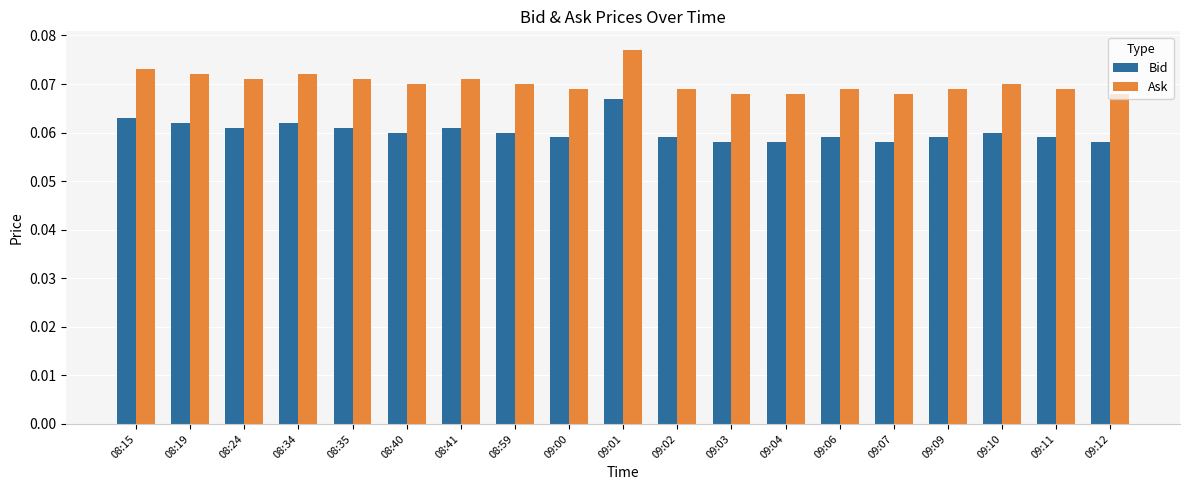

At which label does Ask reach its peak?

09:01